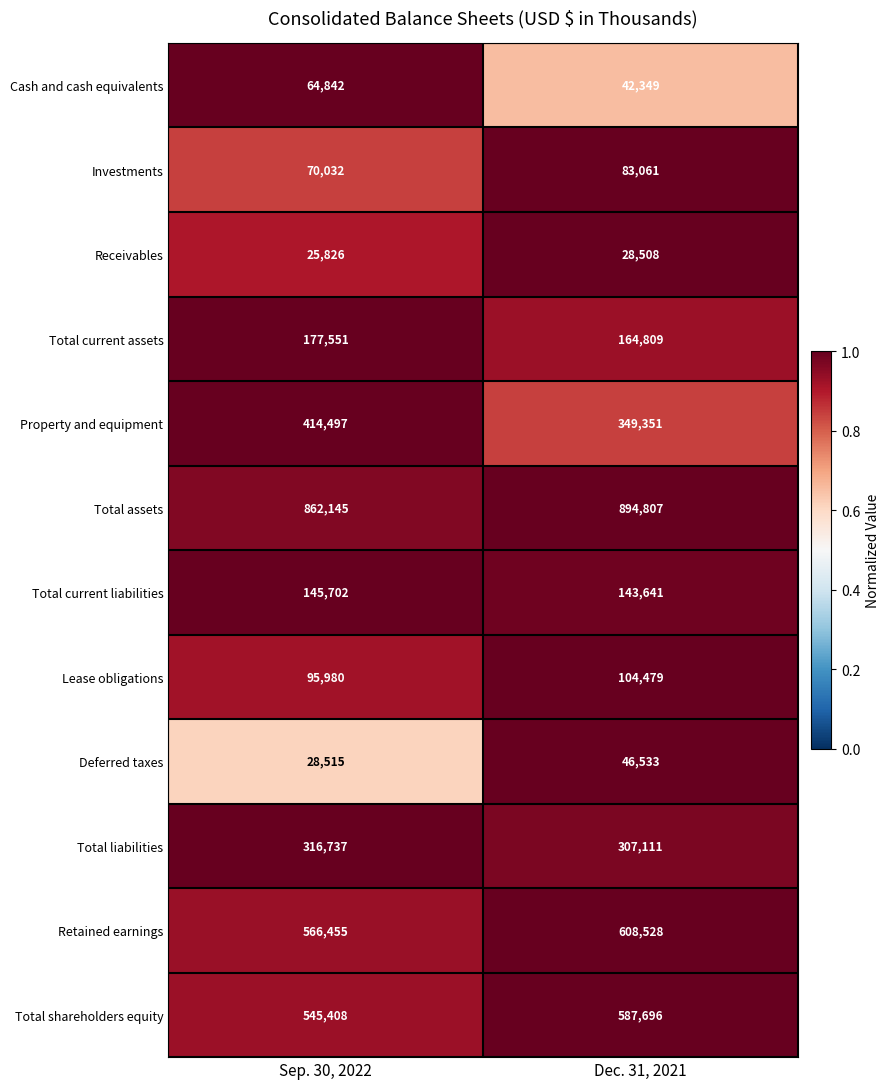

What is the difference between the maximum and minimum values in the Total liabilities series?

9626